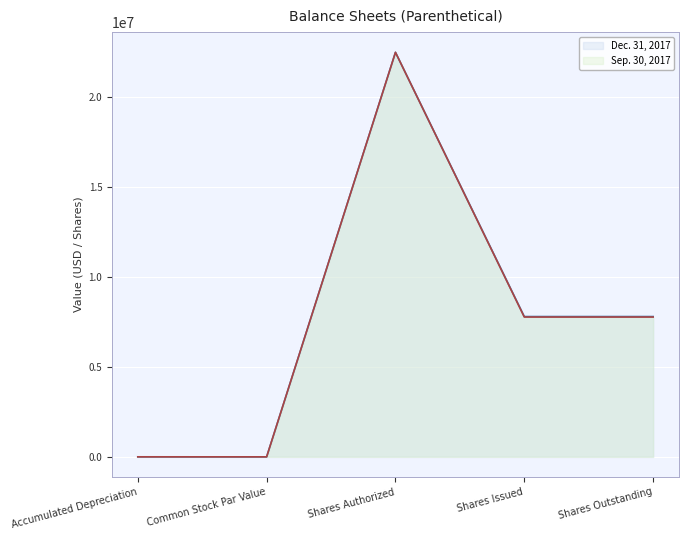

True or false: Dec. 31, 2017 has a value of 4516979 at Shares Issued.

False